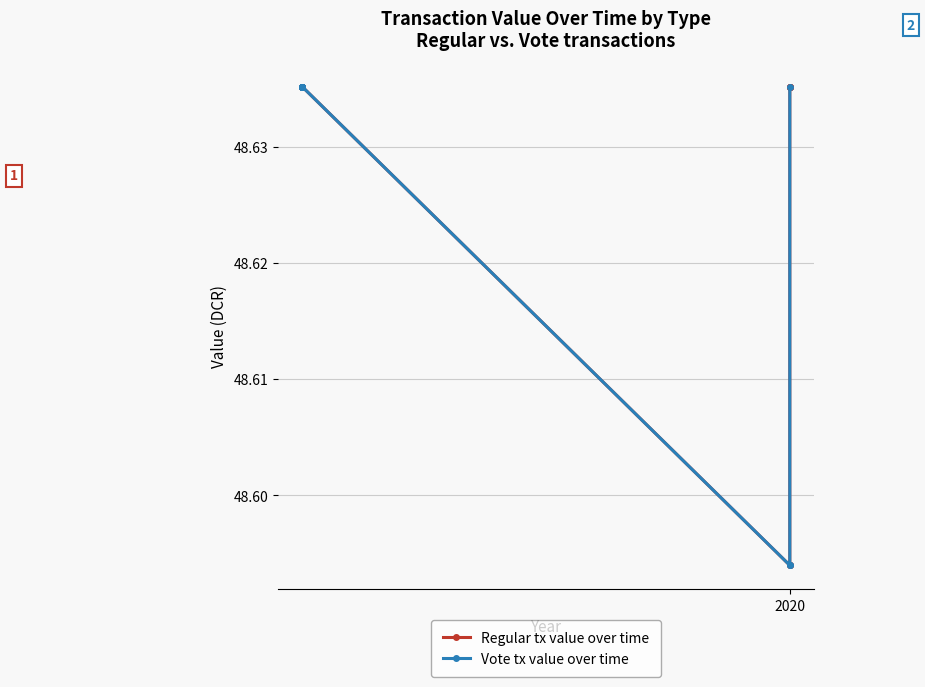

The value of Regular tx value over time at 2020 is 10.8. True or false?

False